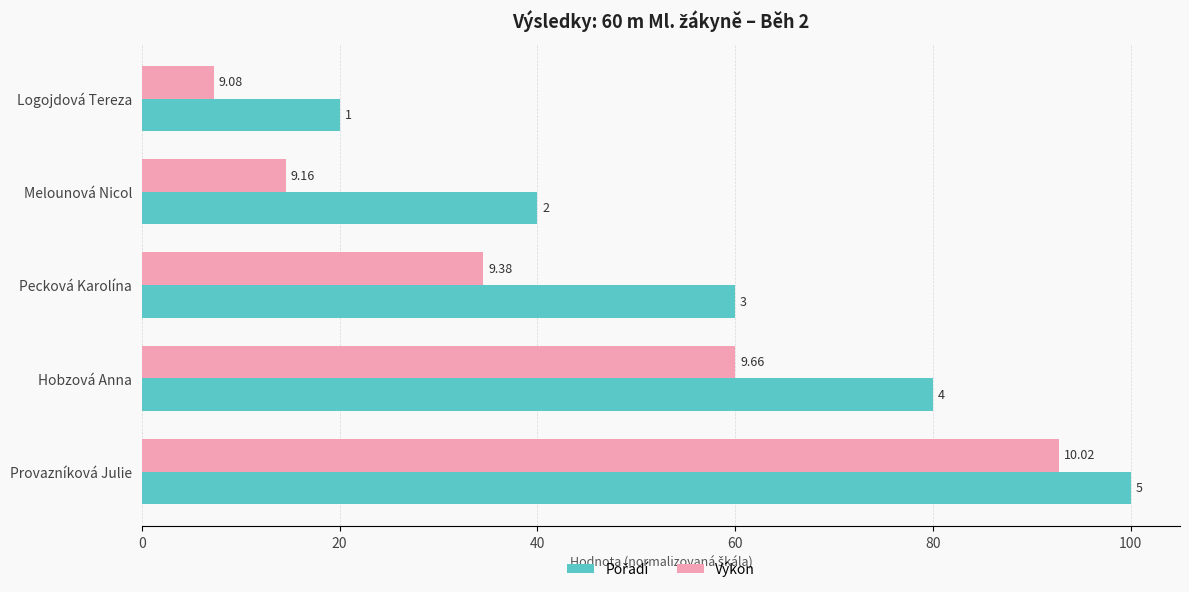

Count the number of categories in the chart.

5